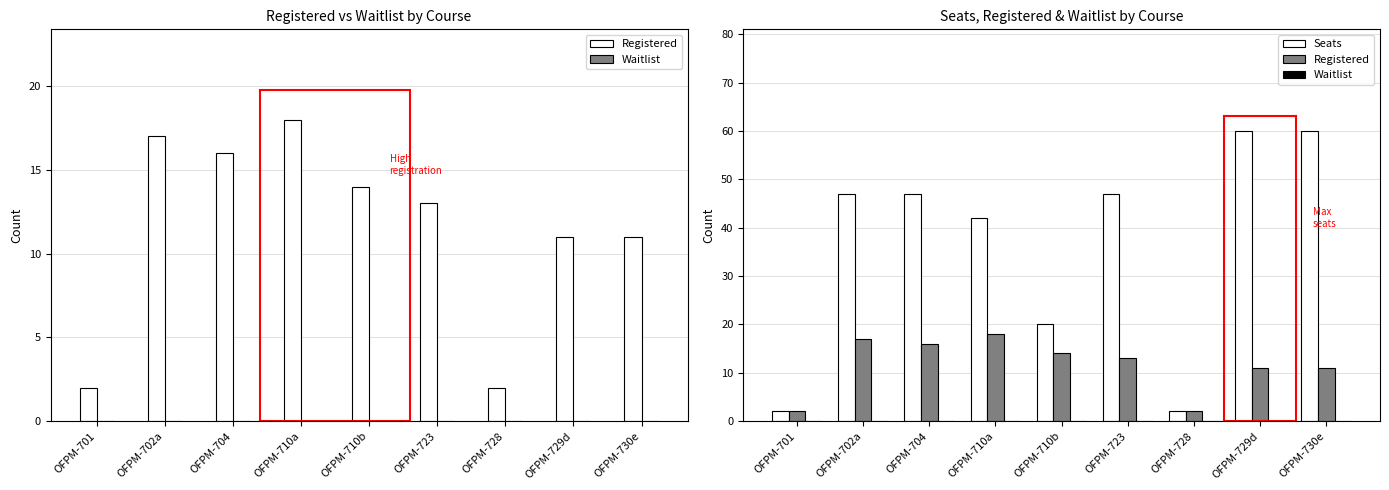

Which has a higher value, OFPM-729d or OFPM-704?

OFPM-704